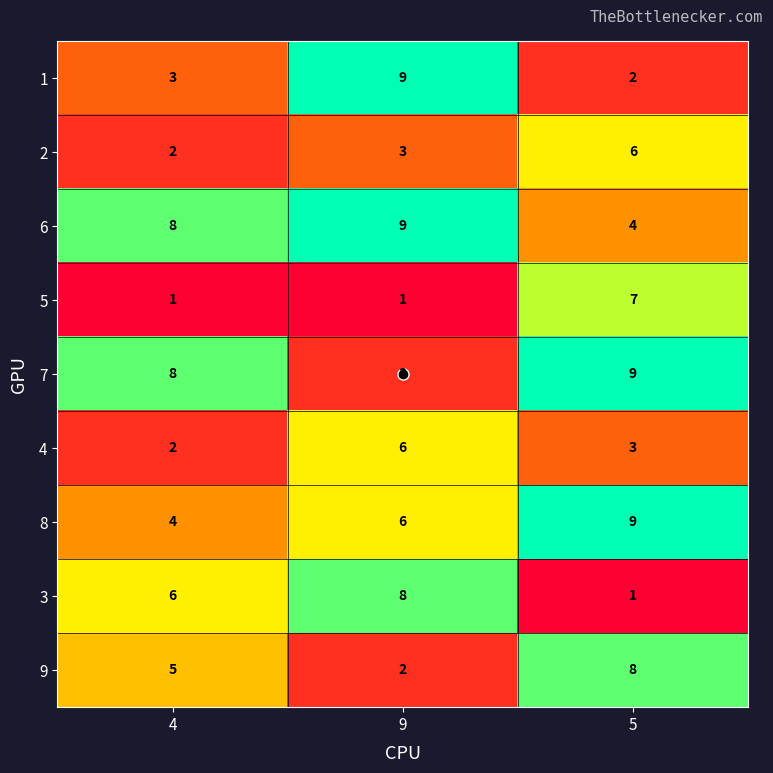

The 4 series shows 3 at 4. True or false?

False